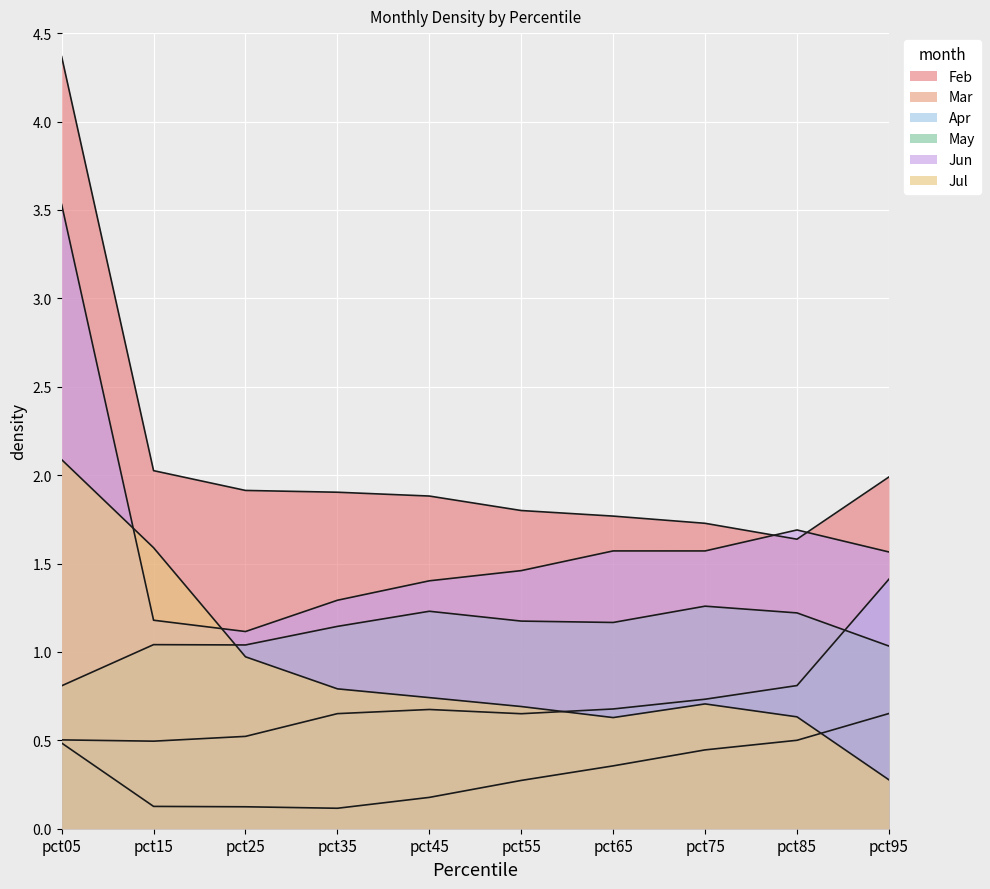

What is the total value across all series at pct45?

6.1